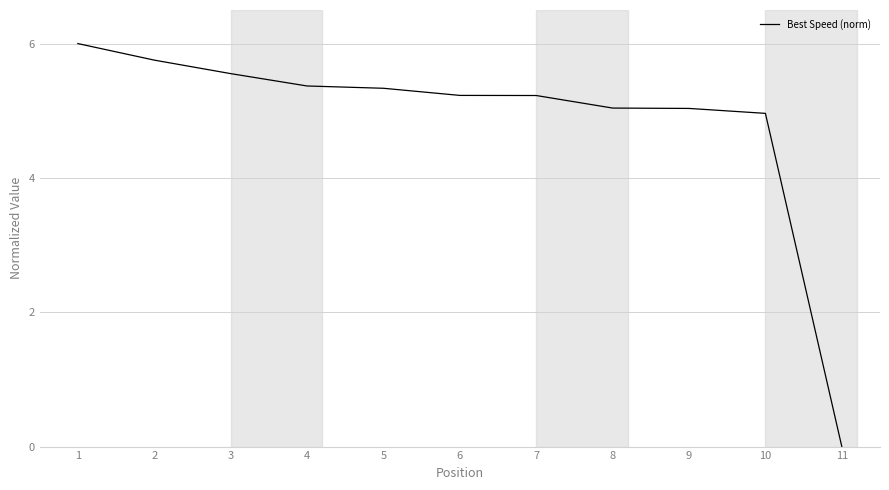

Between 3 and 7, which is larger?

3